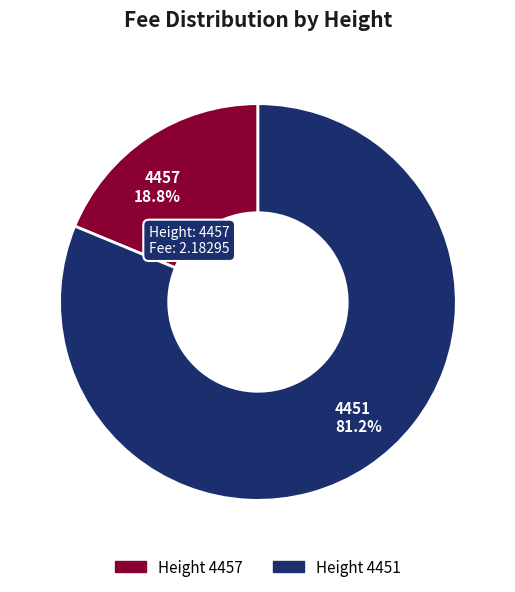

Does 4451 account for over 50% of the chart?

Yes